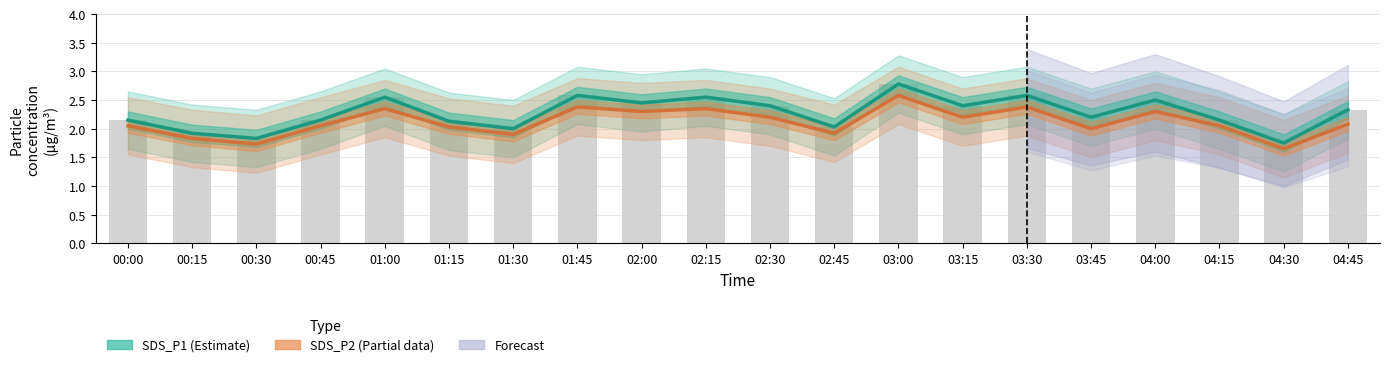

What is the label of the 9th bar from the right?

02:45